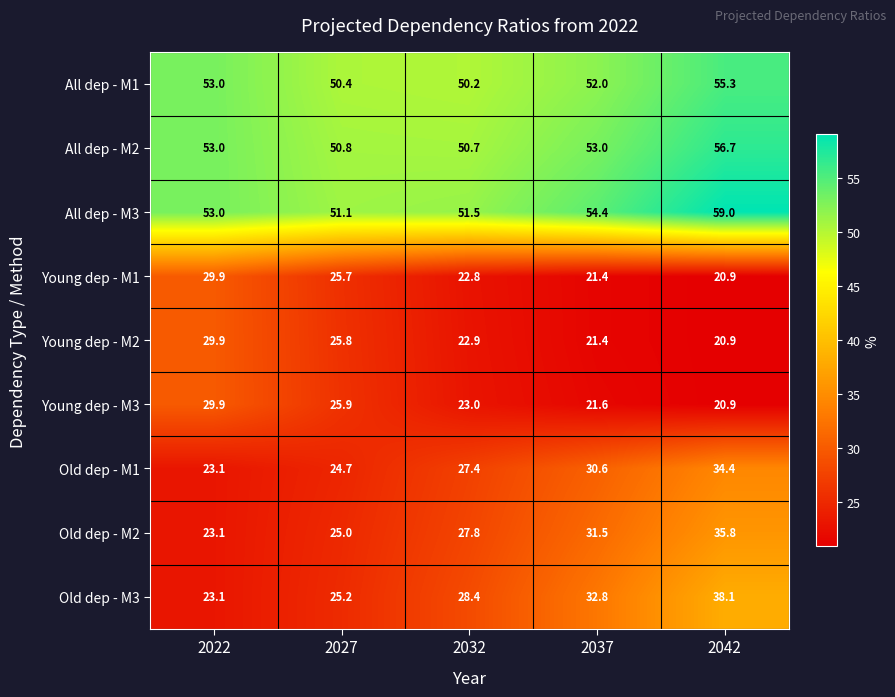

How many distinct data groups are displayed?

9